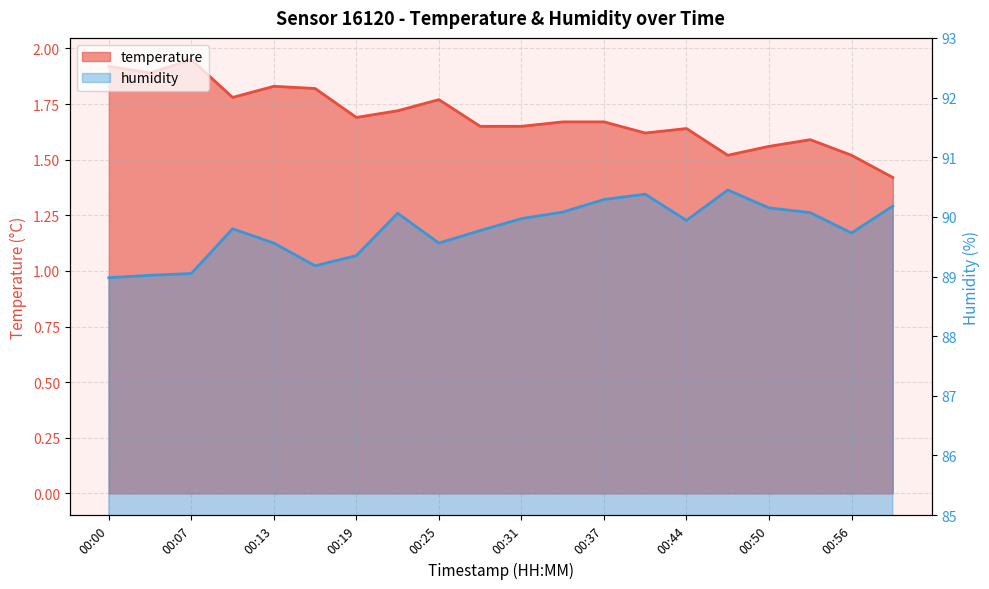

Reading left to right, what are all the values shown in this chart?

temperature: 1.9	1.9	1.9	1.8	1.8	1.8	1.7	1.7	1.8	1.6	1.6	1.7	1.7	1.6	1.6	1.5	1.6	1.6	1.5	1.4
humidity: 89.0	89.0	89.0	89.8	89.6	89.2	89.3	90.1	89.6	89.8	90.0	90.1	90.3	90.4	89.9	90.5	90.2	90.1	89.7	90.2